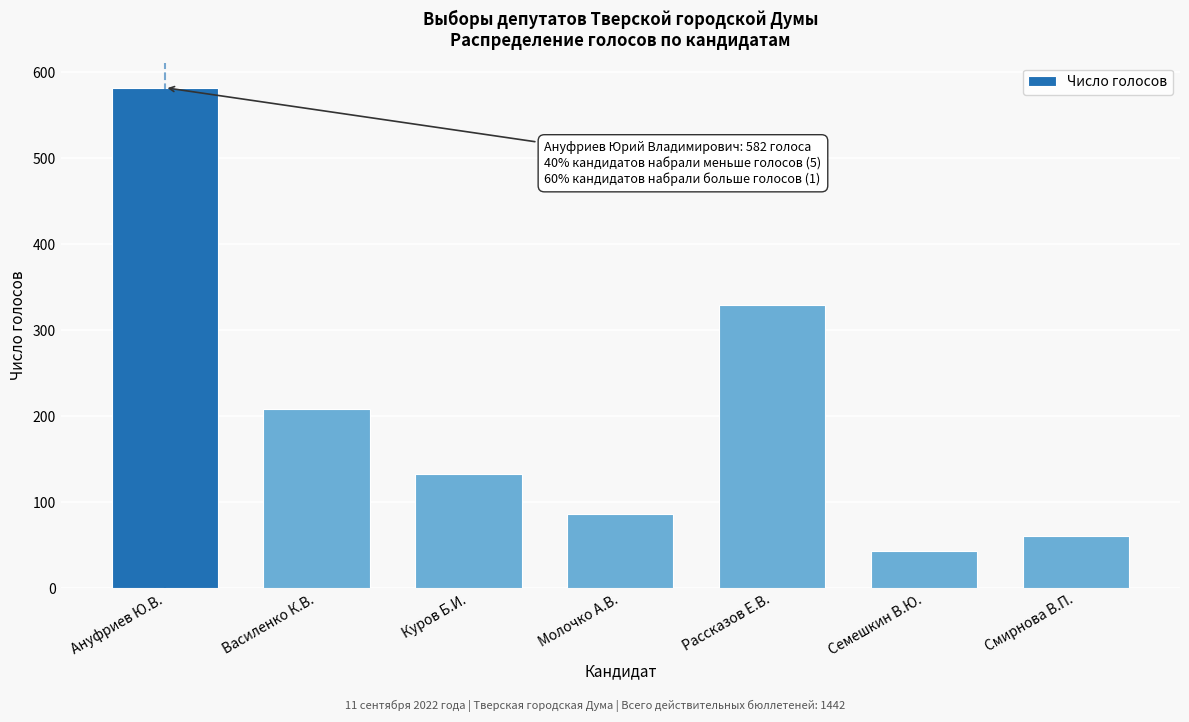

Reading left to right, what are all the values shown in this chart?

Ануфриев Ю.В.=582	Василенко К.В.=208	Куров Б.И.=133	Молочко А.В.=86	Рассказов Е.В.=329	Семешкин В.Ю.=43	Смирнова В.П.=61